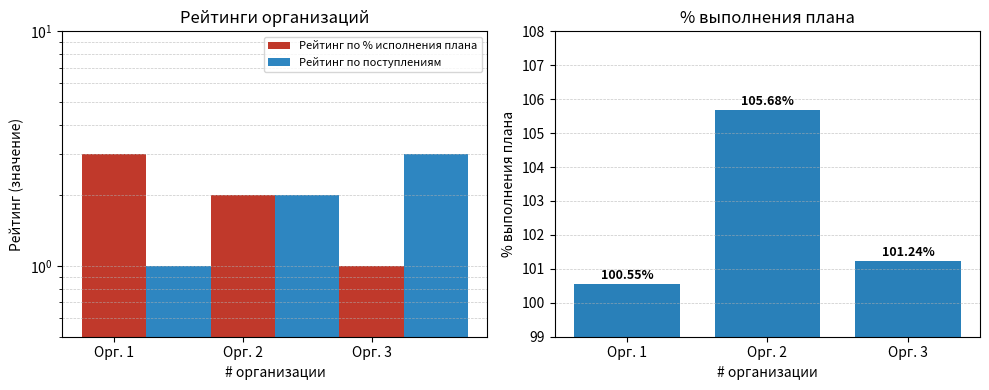

At which label does % выполнения плана reach its minimum?

Орг. 1